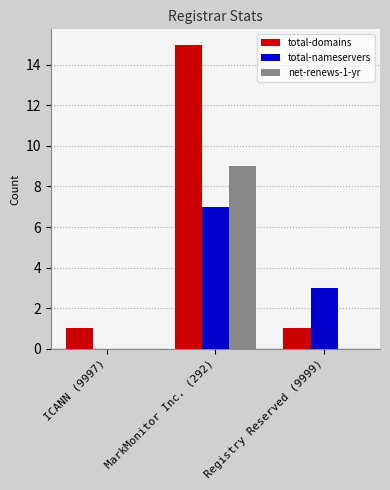

Reading left to right, transcribe all the data shown in this chart.

total-domains: 1	15	1
total-nameservers: 0	7	3
net-renews-1-yr: 0	9	0